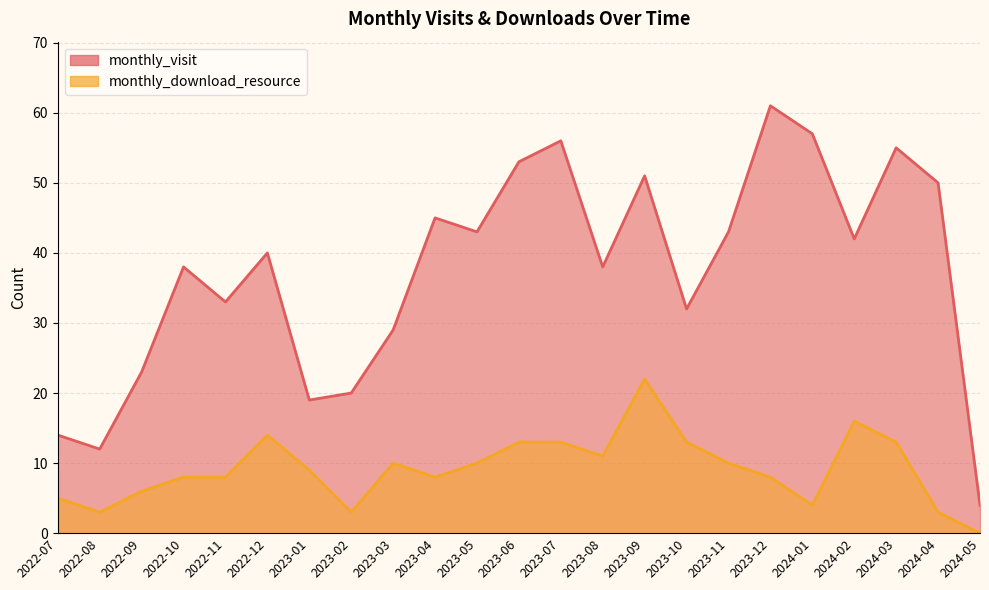

What is the label of the 16th point from the right?

2023-02